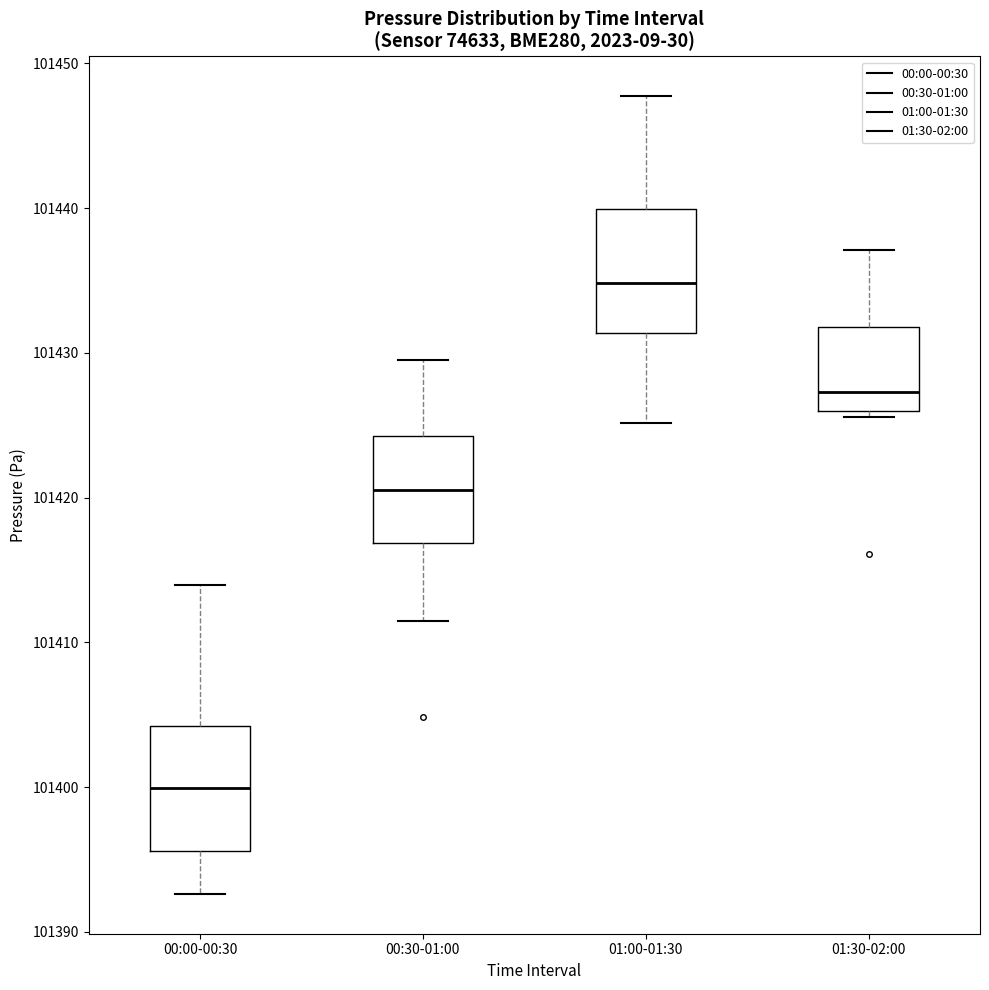

Reading left to right, transcribe this box plot: for each box, give where its median line is, the range the box spans, and where its two whiskers end, as read against the y-axis. The values are not printed on the chart, so give them approximately, as read against the axis.

00:00-00:30: median 101400, box 101396 to 101404, whiskers 101393 to 101414
00:30-01:00: median 101421, box 101417 to 101424, whiskers 101411 to 101430
01:00-01:30: median 101435, box 101431 to 101440, whiskers 101425 to 101448
01:30-02:00: median 101427, box 101426 to 101432, whiskers 101426 (just below the box's lower edge) to 101437